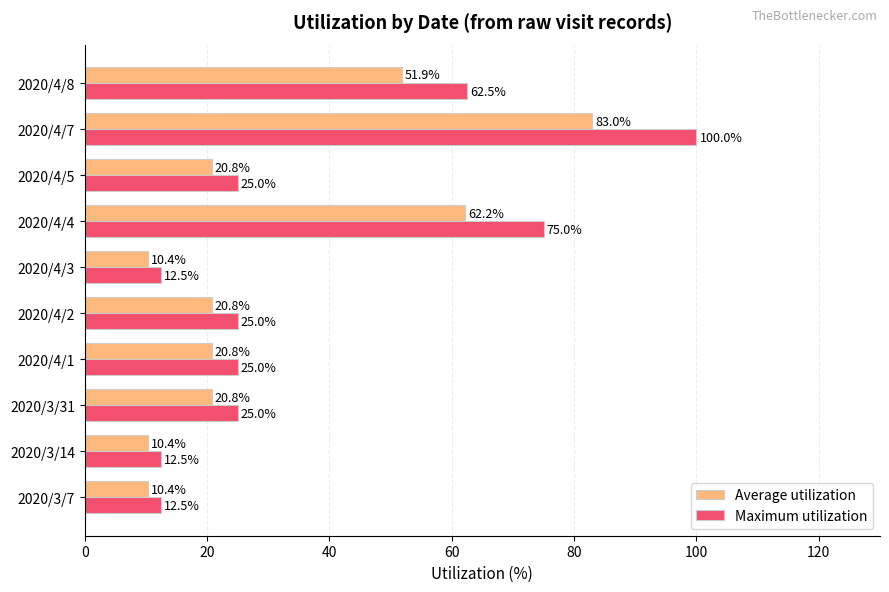

Which series has the largest total across all categories?

Maximum utilization